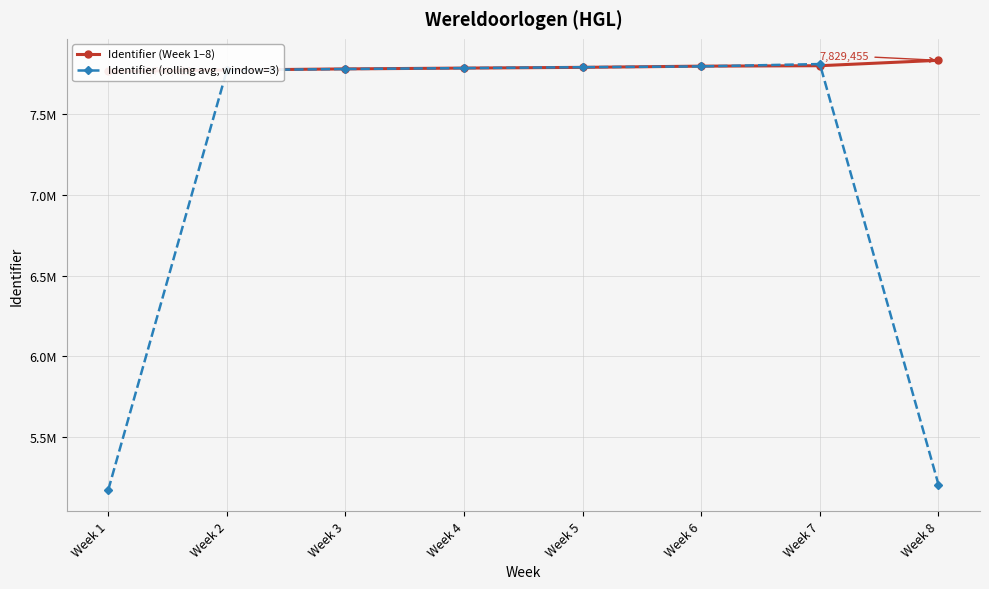

Reading left to right, what are all the values shown in this chart?

Identifier (Week 1–8): Week 1=7760421.0	Week 2=7769387.0	Week 3=7776459.0	Week 4=7781449.0	Week 5=7785981.0	Week 6=7793460.0	Week 7=7796089.0	Week 8=7829455.0
Identifier (rolling avg, window=3): Week 1=5176602.7	Week 2=7768755.7	Week 3=7775765.0	Week 4=7781296.3	Week 5=7786963.3	Week 6=7791843.3	Week 7=7806334.7	Week 8=5208514.7